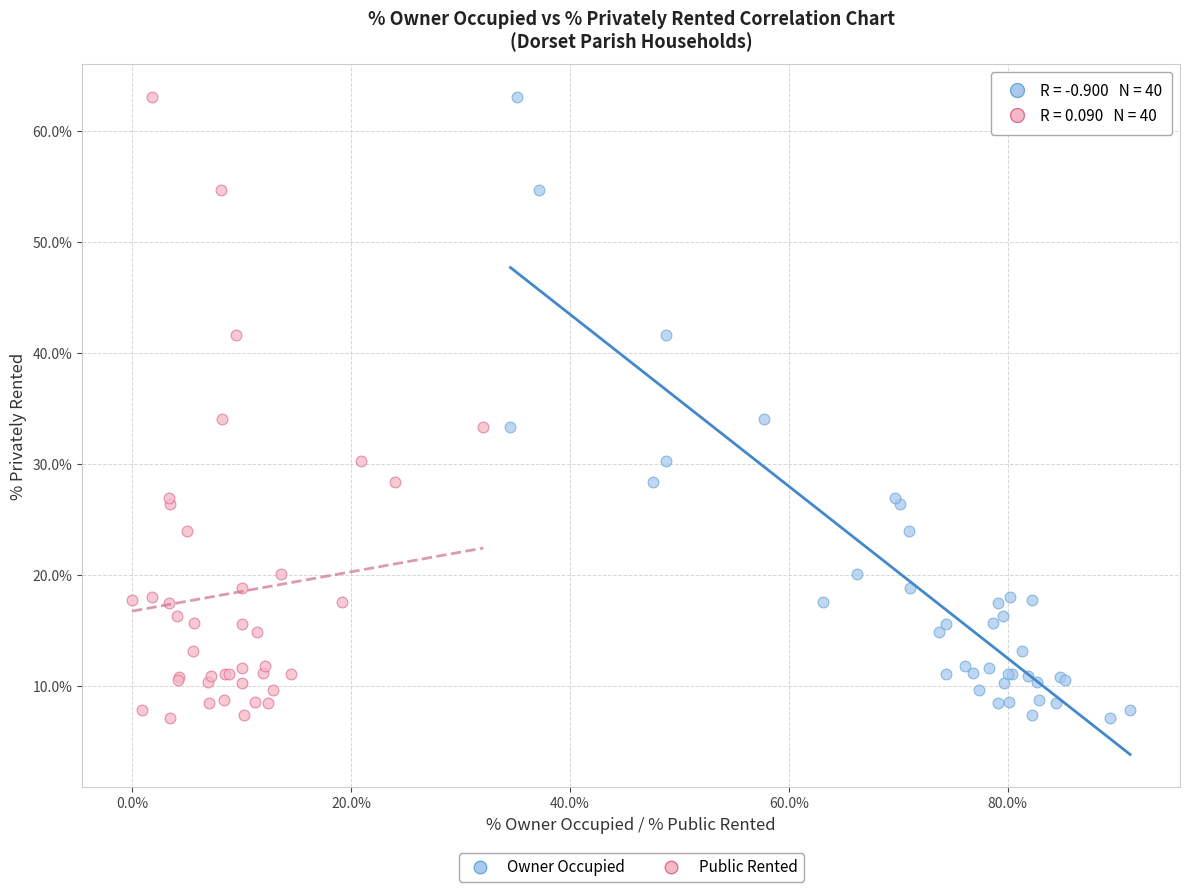

What are all the series names shown in the legend?

Owner Occupied, Public Rented